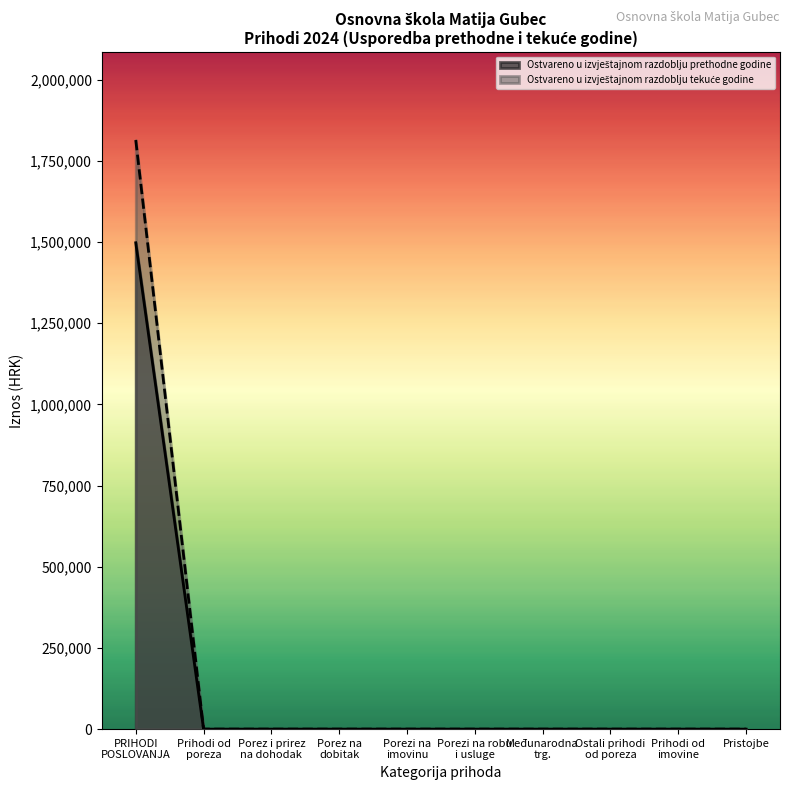

True or false: Ostvareno u izvještajnom razdoblju tekuće godine and Ostvareno u izvještajnom razdoblju prethodne godine intersect in this chart.

False